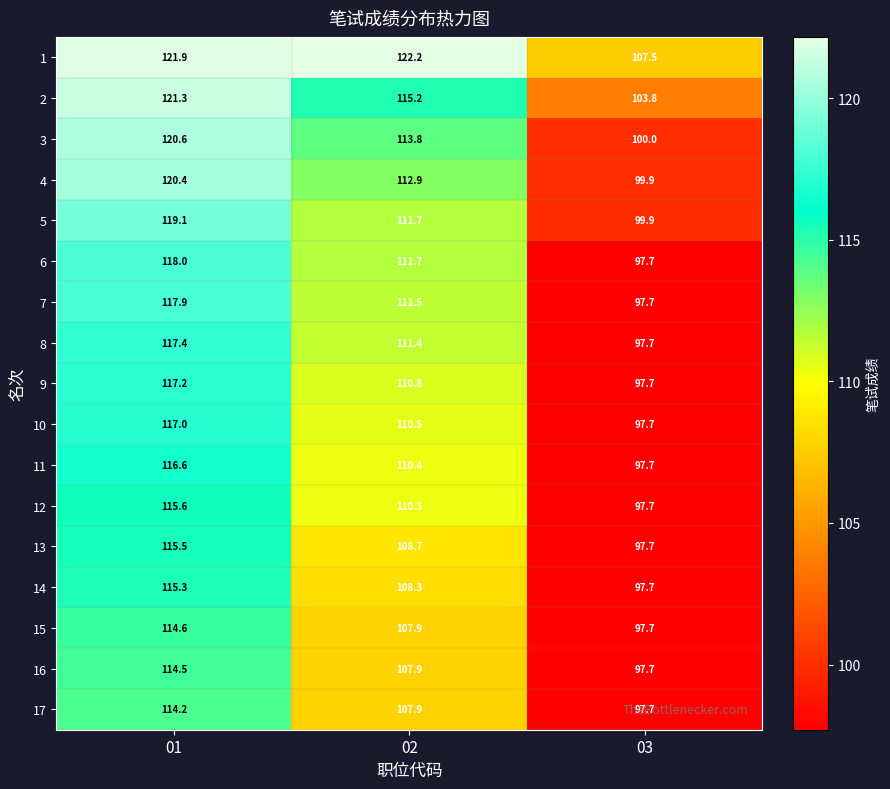

What is the sum of the 12 values at 03 and 01?

213.3